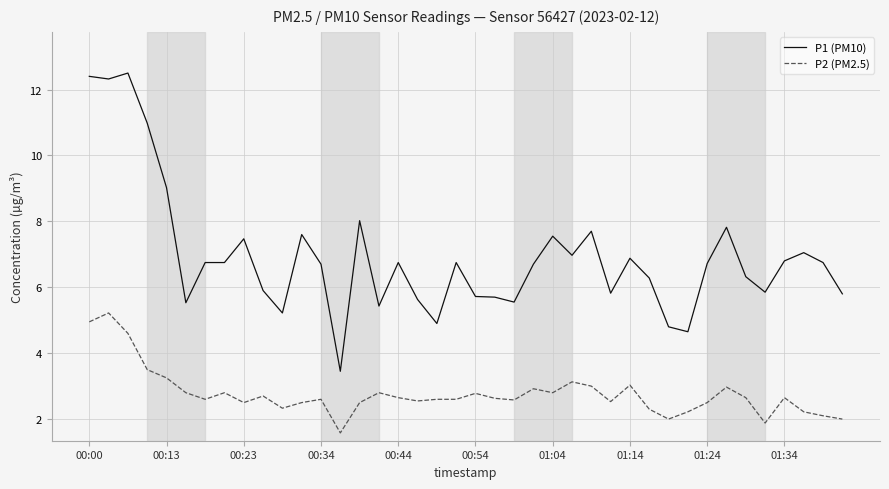

What is the minimum value shown in the chart?

1.6